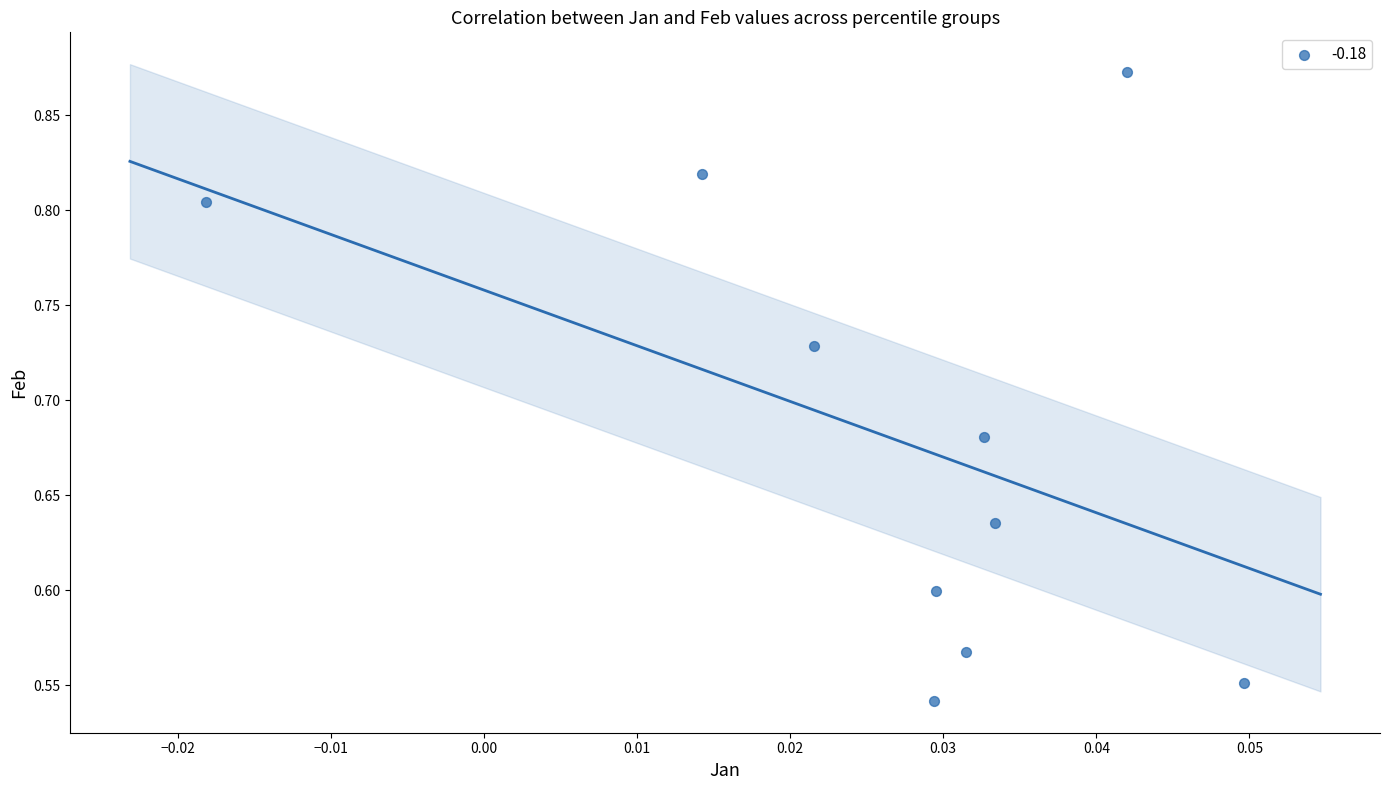

What is the range of Y values (max minus min)?

0.3